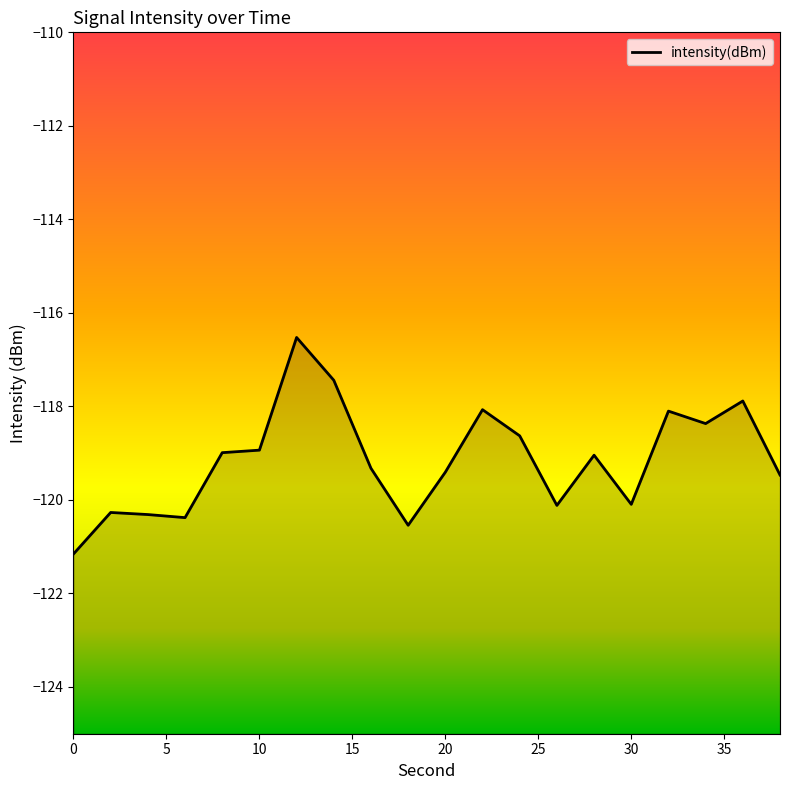

True or false: the data has more than 0 interior local peaks.

True